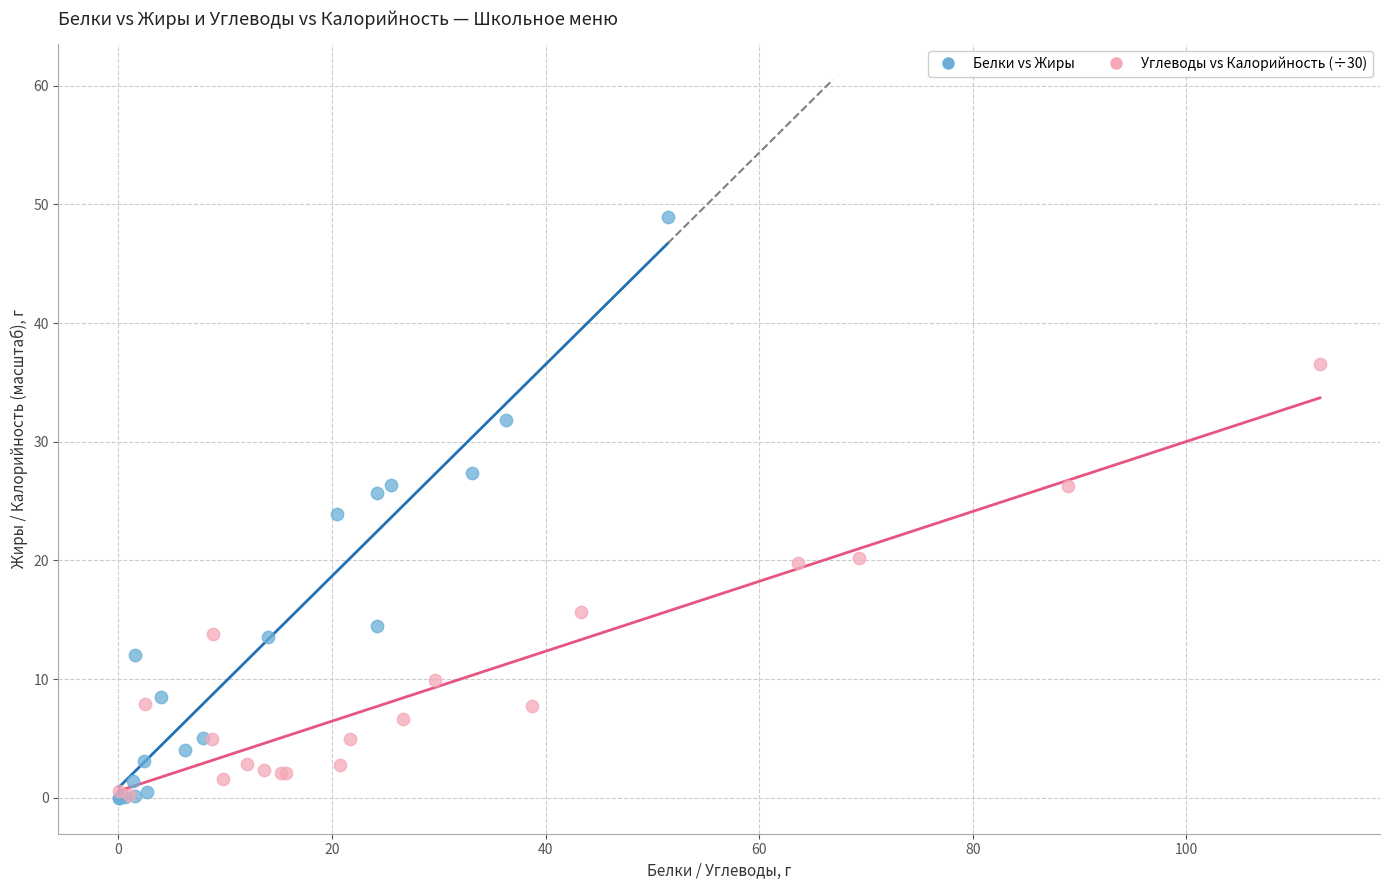

Which series contains the highest Y value?

Белки vs Жиры